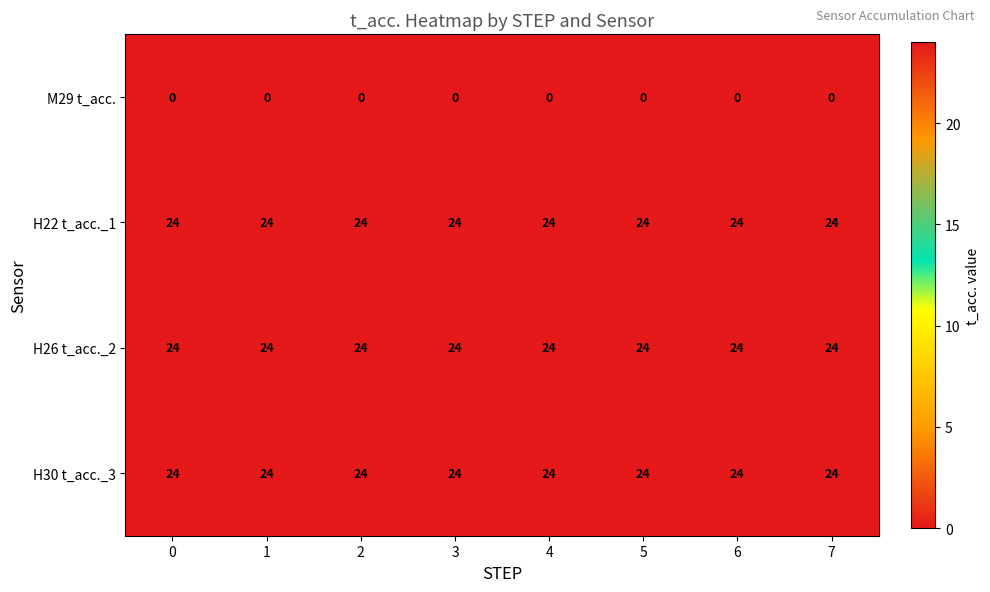

The H22 t_acc._1 series shows 42 at 2. True or false?

False